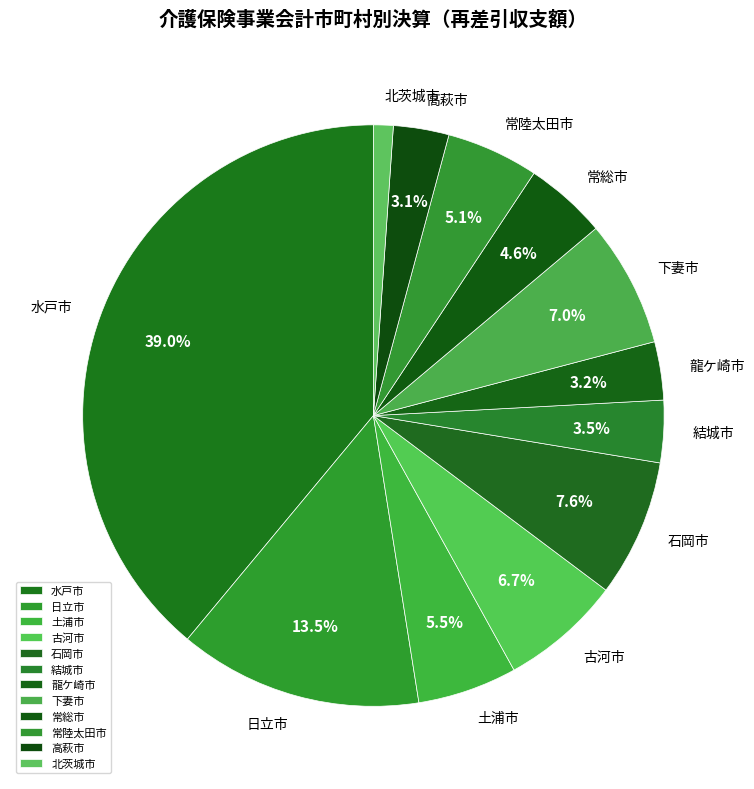

Which slice is the smallest?

北茨城市